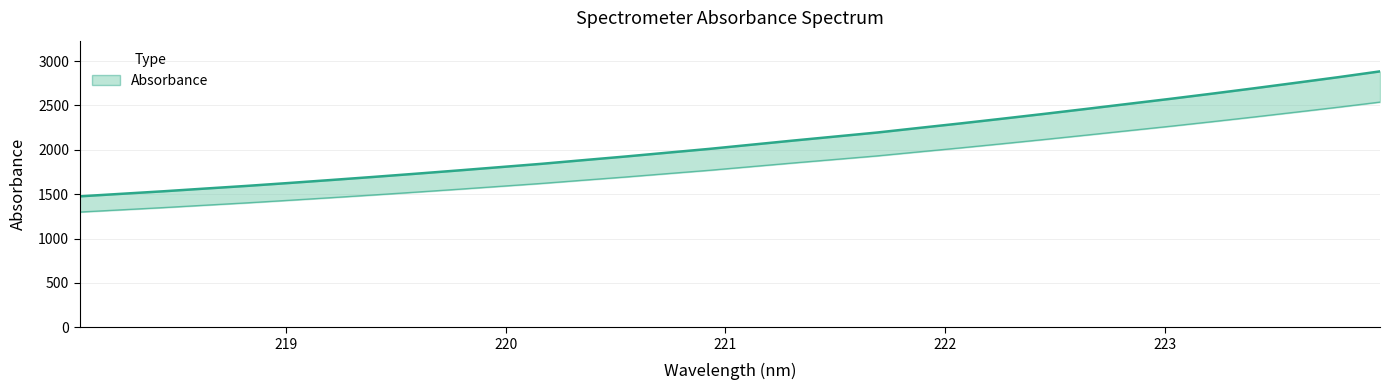

What is the change in value from 218.6332 to 222.4538?

+842.0